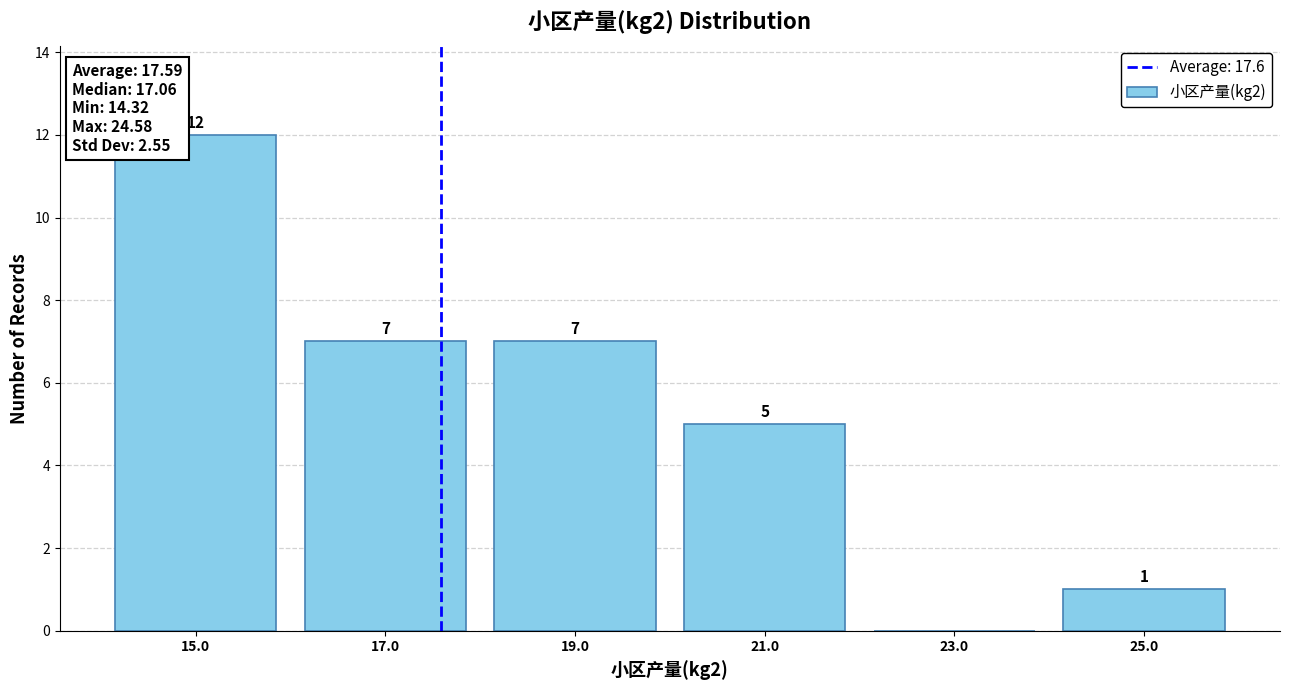

Which range on the x-axis has the tallest bar?

14 to 16